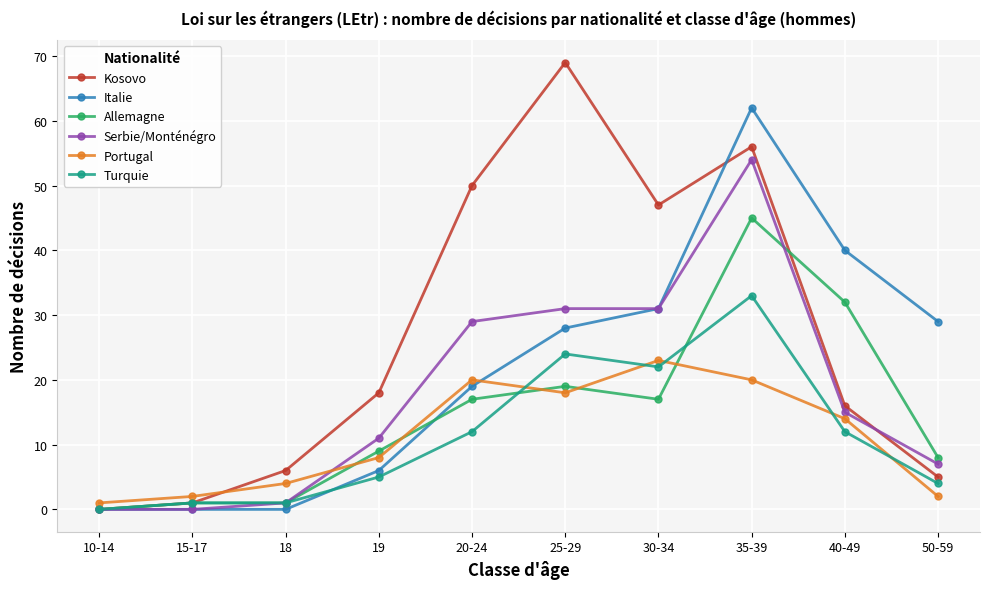

Where is the first local minimum for Portugal?

25-29